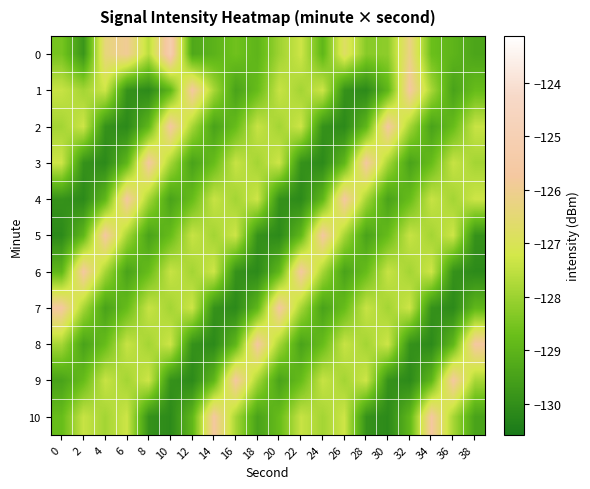

Which has a higher value, 18 or 34?

34